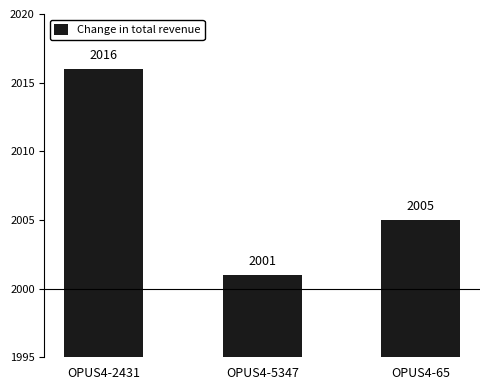

What is the difference between the maximum and second lowest values?

11